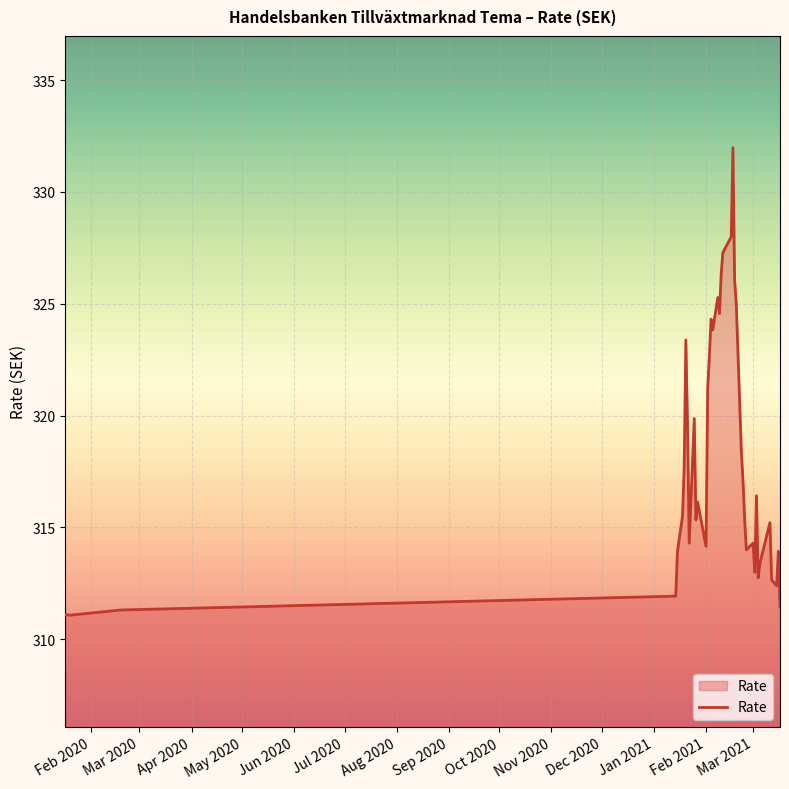

What is the difference between the maximum and minimum values?

20.9